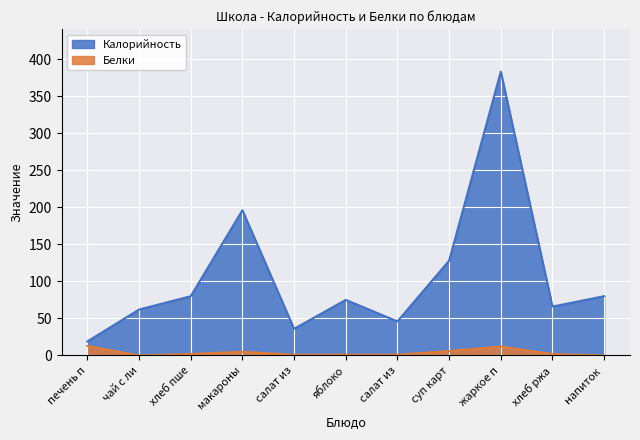

What are all the series names shown in the legend?

Калорийность, Белки